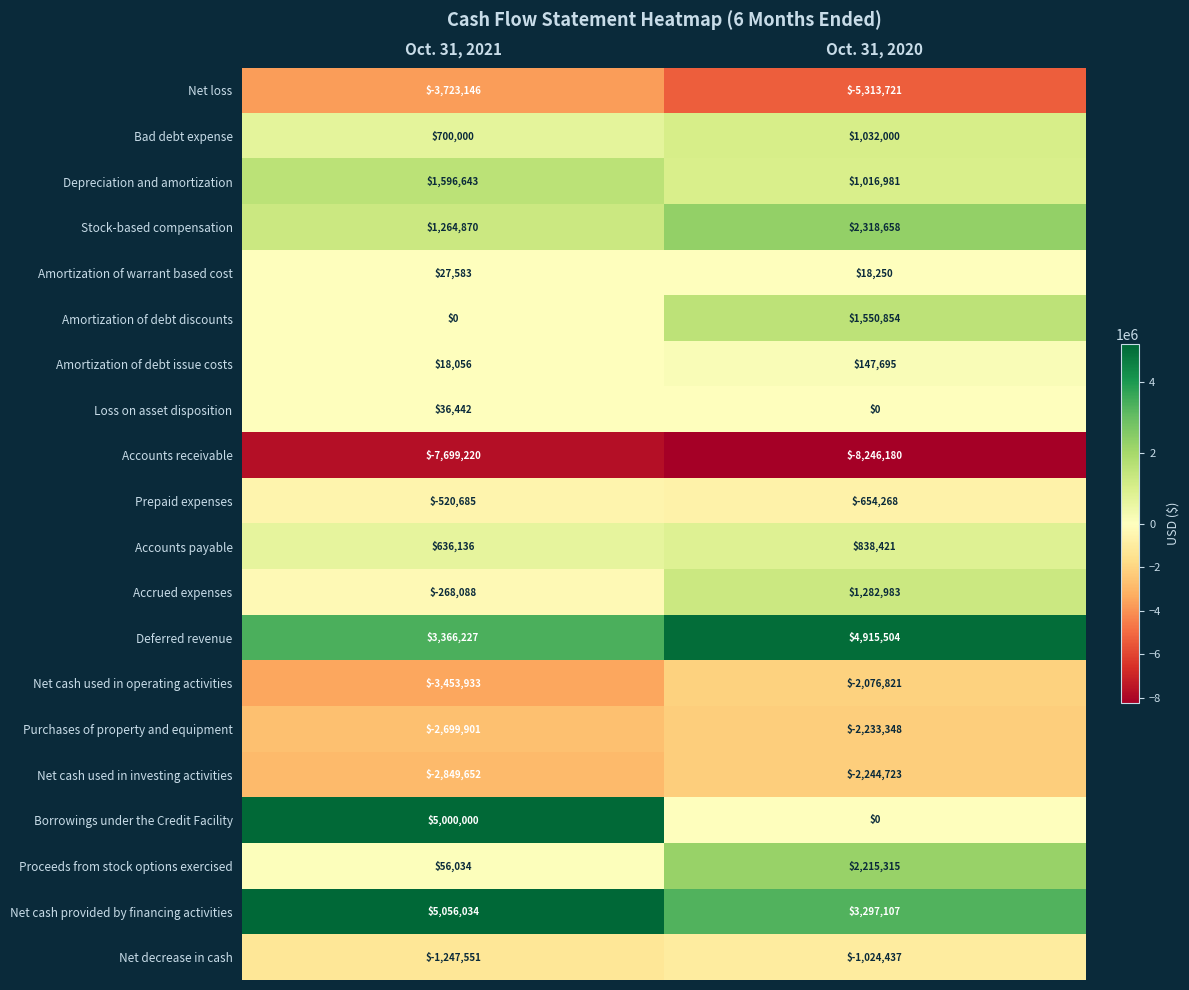

Is it true that Net decrease in cash equals -759637 at Oct. 31, 2021?

False